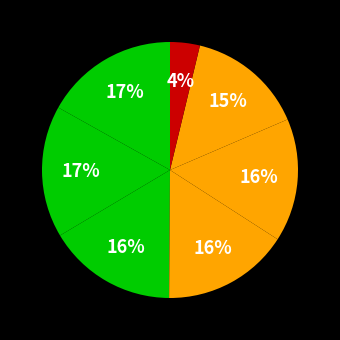

How many slices are in this pie chart?

7